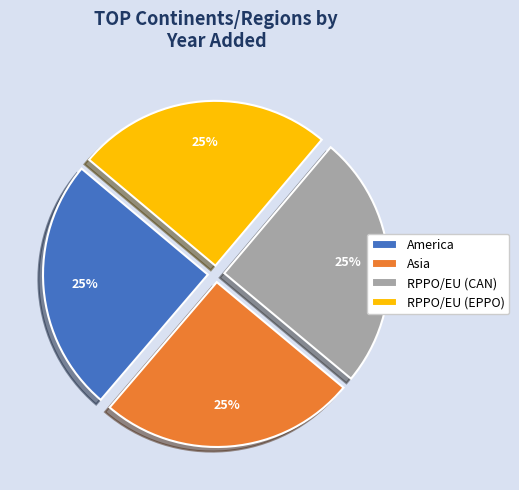

What is the ratio of the value at Asia to the value at RPPO/EU (EPPO)?

1.0